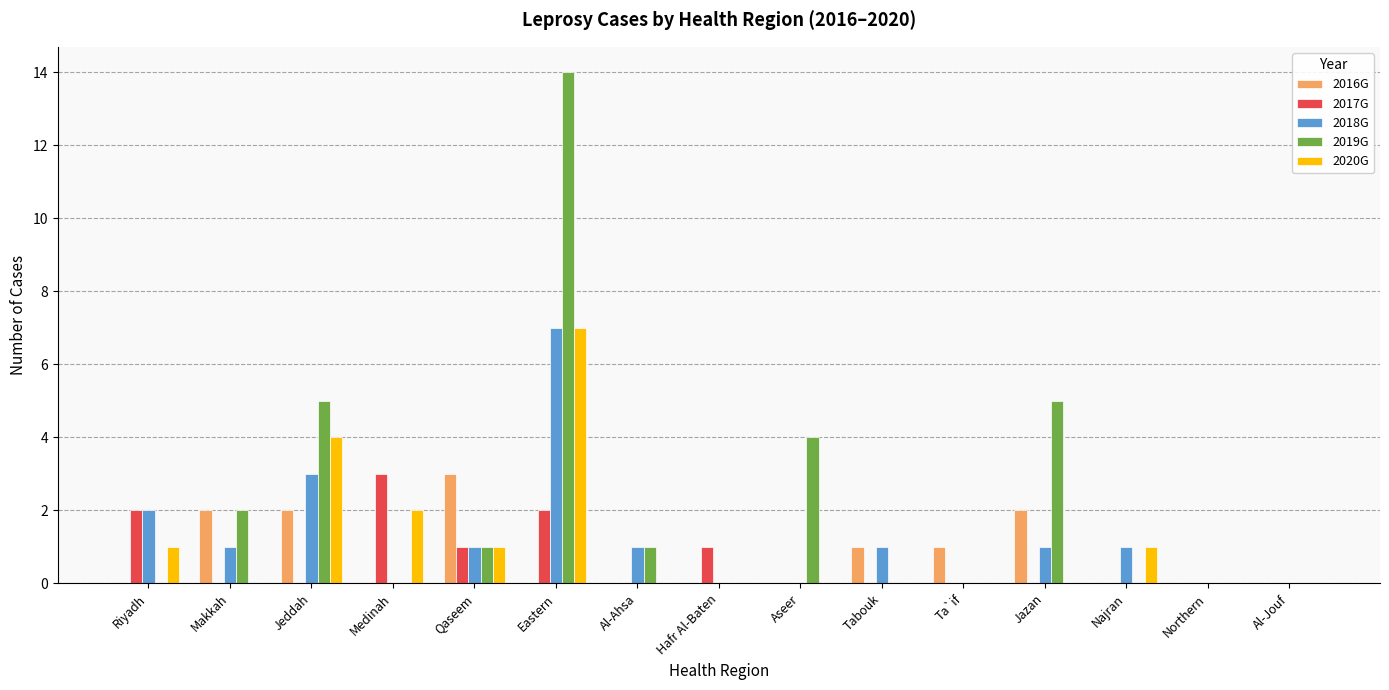

At which category is the sum across all series the highest?

Eastern